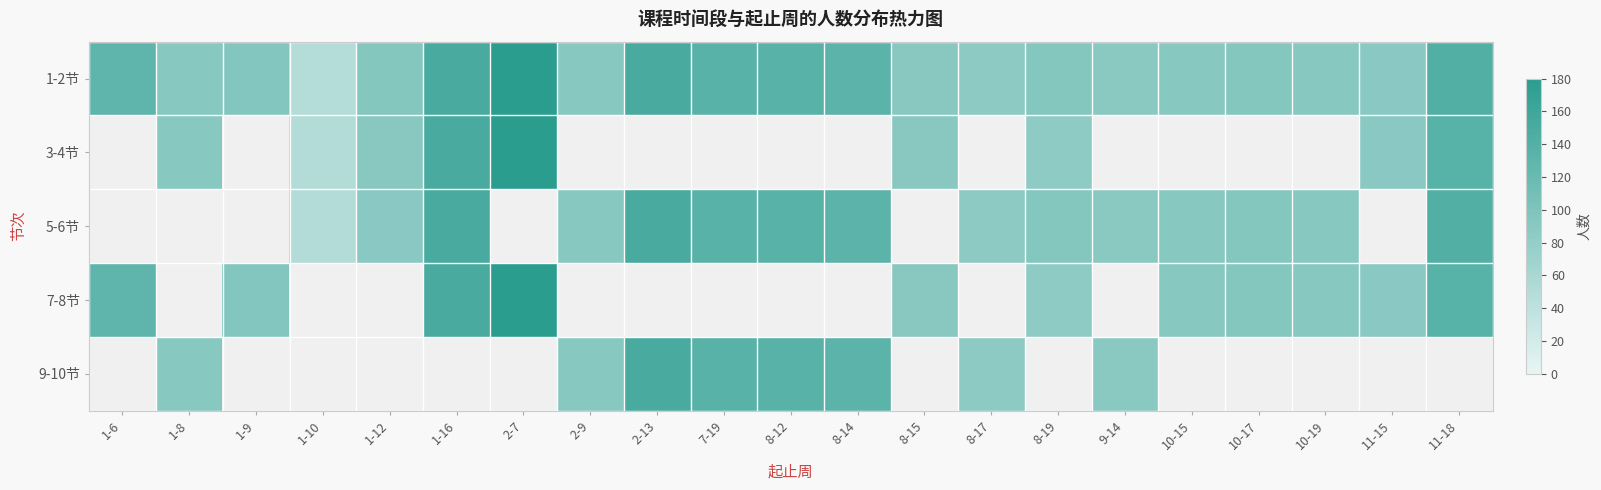

Where does the 5-6节 series first go above 142?

1-16